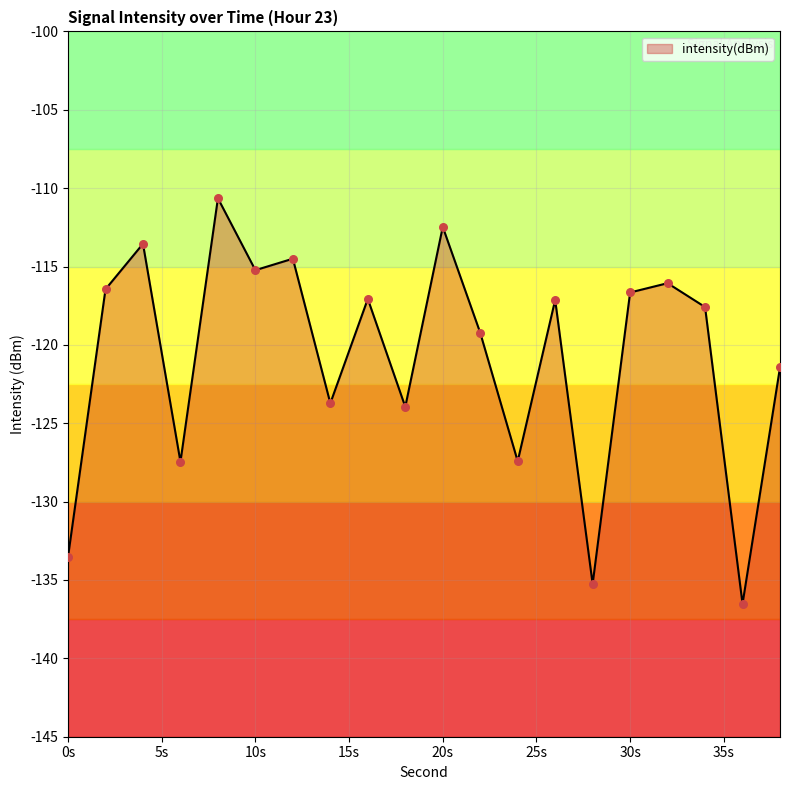

What is the change in value from 14 to 16?

+6.7